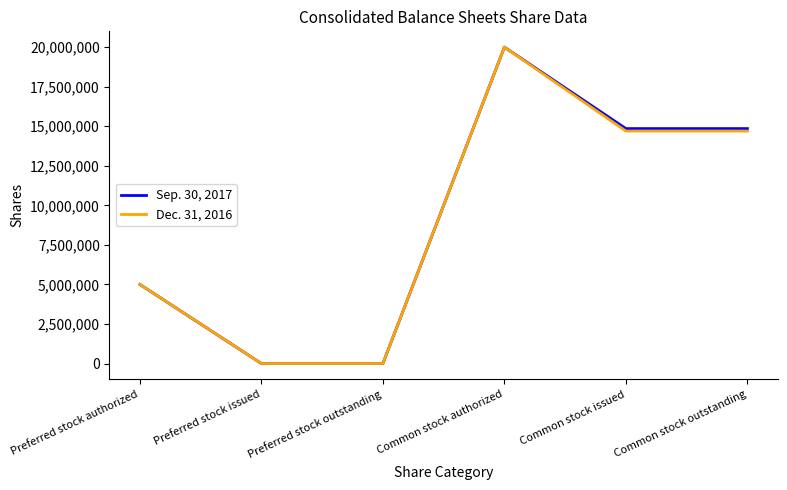

What is the maximum value for Sep. 30, 2017?

20000000